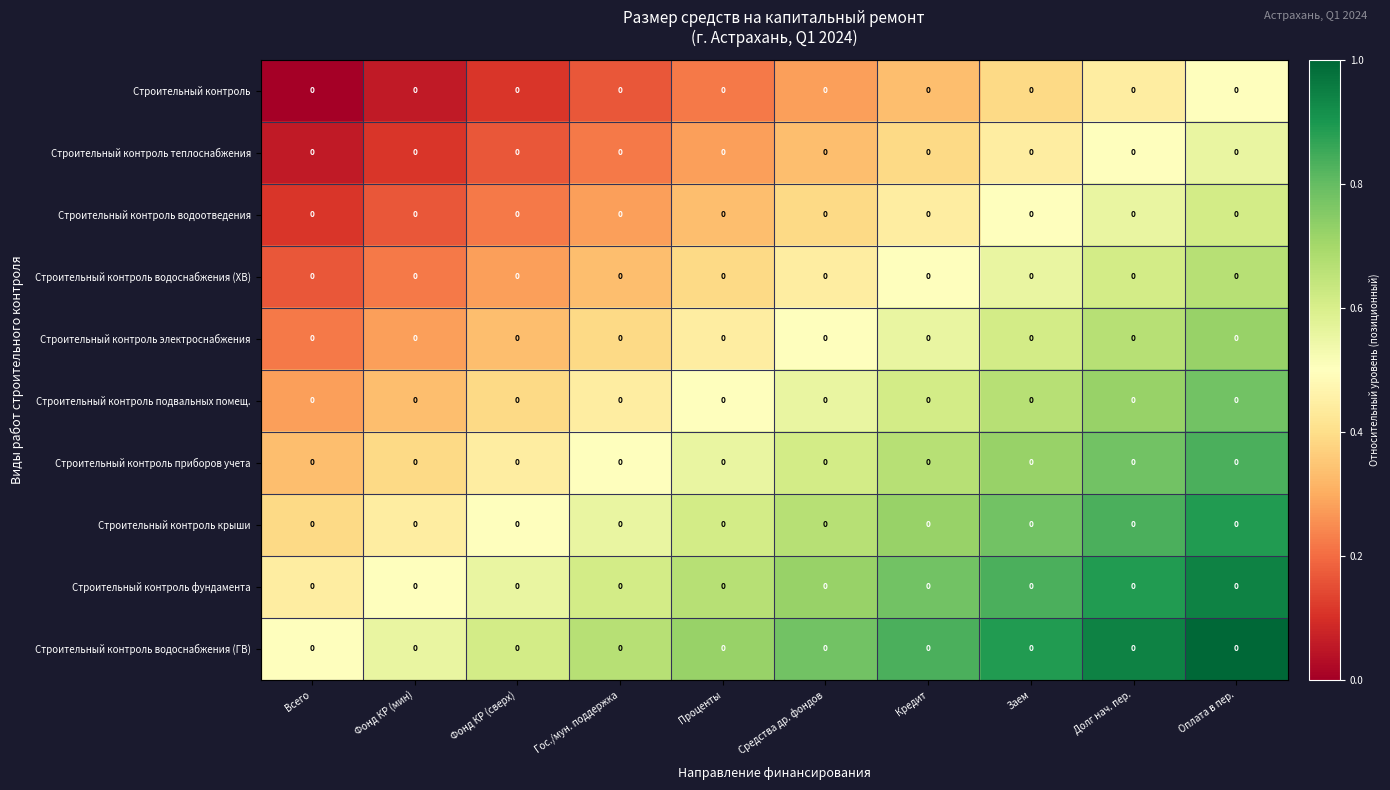

Reading left to right, what are all the values shown in this chart?

Строительный контроль: Всего=0.0	Фонд КР (мин)=0.0	Фонд КР (сверх)=0.0	Гос./мун. поддержка=0.0	Проценты=0.0	Средства др. фондов=0.0	Кредит=0.0	Заем=0.0	Долг нач. пер.=0.0	Оплата в пер.=0.0
Строительный контроль теплоснабжения: Всего=0.0	Фонд КР (мин)=0.0	Фонд КР (сверх)=0.0	Гос./мун. поддержка=0.0	Проценты=0.0	Средства др. фондов=0.0	Кредит=0.0	Заем=0.0	Долг нач. пер.=0.0	Оплата в пер.=0.0
Строительный контроль водоотведения: Всего=0.0	Фонд КР (мин)=0.0	Фонд КР (сверх)=0.0	Гос./мун. поддержка=0.0	Проценты=0.0	Средства др. фондов=0.0	Кредит=0.0	Заем=0.0	Долг нач. пер.=0.0	Оплата в пер.=0.0
Строительный контроль водоснабжения (ХВ): Всего=0.0	Фонд КР (мин)=0.0	Фонд КР (сверх)=0.0	Гос./мун. поддержка=0.0	Проценты=0.0	Средства др. фондов=0.0	Кредит=0.0	Заем=0.0	Долг нач. пер.=0.0	Оплата в пер.=0.0
Строительный контроль электроснабжения: Всего=0.0	Фонд КР (мин)=0.0	Фонд КР (сверх)=0.0	Гос./мун. поддержка=0.0	Проценты=0.0	Средства др. фондов=0.0	Кредит=0.0	Заем=0.0	Долг нач. пер.=0.0	Оплата в пер.=0.0
Строительный контроль подвальных помещ.: Всего=0.0	Фонд КР (мин)=0.0	Фонд КР (сверх)=0.0	Гос./мун. поддержка=0.0	Проценты=0.0	Средства др. фондов=0.0	Кредит=0.0	Заем=0.0	Долг нач. пер.=0.0	Оплата в пер.=0.0
Строительный контроль приборов учета: Всего=0.0	Фонд КР (мин)=0.0	Фонд КР (сверх)=0.0	Гос./мун. поддержка=0.0	Проценты=0.0	Средства др. фондов=0.0	Кредит=0.0	Заем=0.0	Долг нач. пер.=0.0	Оплата в пер.=0.0
Строительный контроль крыши: Всего=0.0	Фонд КР (мин)=0.0	Фонд КР (сверх)=0.0	Гос./мун. поддержка=0.0	Проценты=0.0	Средства др. фондов=0.0	Кредит=0.0	Заем=0.0	Долг нач. пер.=0.0	Оплата в пер.=0.0
Строительный контроль фундамента: Всего=0.0	Фонд КР (мин)=0.0	Фонд КР (сверх)=0.0	Гос./мун. поддержка=0.0	Проценты=0.0	Средства др. фондов=0.0	Кредит=0.0	Заем=0.0	Долг нач. пер.=0.0	Оплата в пер.=0.0
Строительный контроль водоснабжения (ГВ): Всего=0.0	Фонд КР (мин)=0.0	Фонд КР (сверх)=0.0	Гос./мун. поддержка=0.0	Проценты=0.0	Средства др. фондов=0.0	Кредит=0.0	Заем=0.0	Долг нач. пер.=0.0	Оплата в пер.=0.0